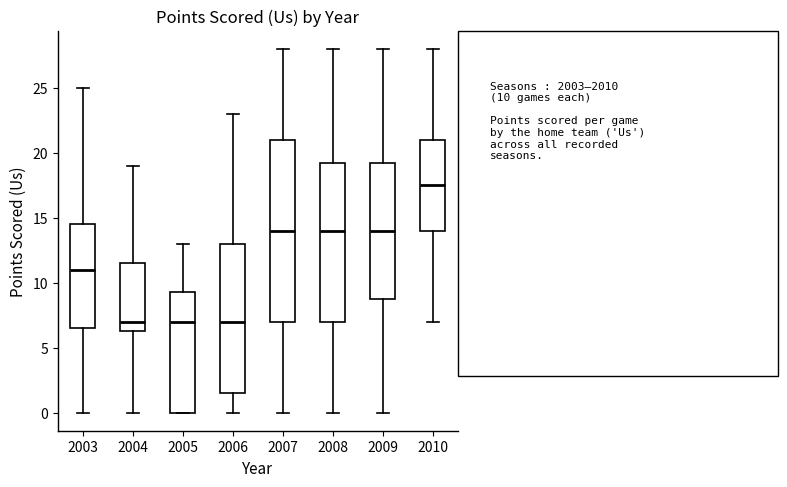

Reading left to right, transcribe this box plot: for each box, give where its median line is, the range the box spans, and where its two whiskers end, as read against the y-axis. The values are not printed on the chart, so give them approximately, as read against the axis.

2003: median 11.0, box 6.5 to 14.5, whiskers 0.0 to 25.0
2004: median 7.0, box 6.5 to 11.5, whiskers 0.0 to 19.0
2005: median 7.0, box 0.0 to 9.5, whiskers 0.0 to 13.0
2006: median 7.0, box 1.5 to 13.0, whiskers 0.0 to 23.0
2007: median 14.0, box 7.0 to 21.0, whiskers 0.0 to 28.0
2008: median 14.0, box 7.0 to 19.5, whiskers 0.0 to 28.0
2009: median 14.0, box 9.0 to 19.5, whiskers 0.0 to 28.0
2010: median 17.5, box 14.0 to 21.0, whiskers 7.0 to 28.0